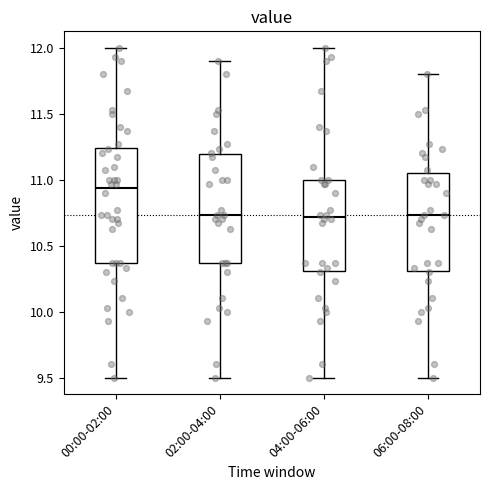

Reading left to right, transcribe this box plot: for each box, give where its median line is, the range the box spans, and where its two whiskers end, as read against the y-axis. The values are not printed on the chart, so give them approximately, as read against the axis.

00:00-02:00: median 10.95, box 10.35 to 11.25, whiskers 9.50 to 12.00
02:00-04:00: median 10.75, box 10.35 to 11.20, whiskers 9.50 to 11.90
04:00-06:00: median 10.70, box 10.30 to 11.00, whiskers 9.50 to 12.00
06:00-08:00: median 10.75, box 10.30 to 11.05, whiskers 9.50 to 11.80